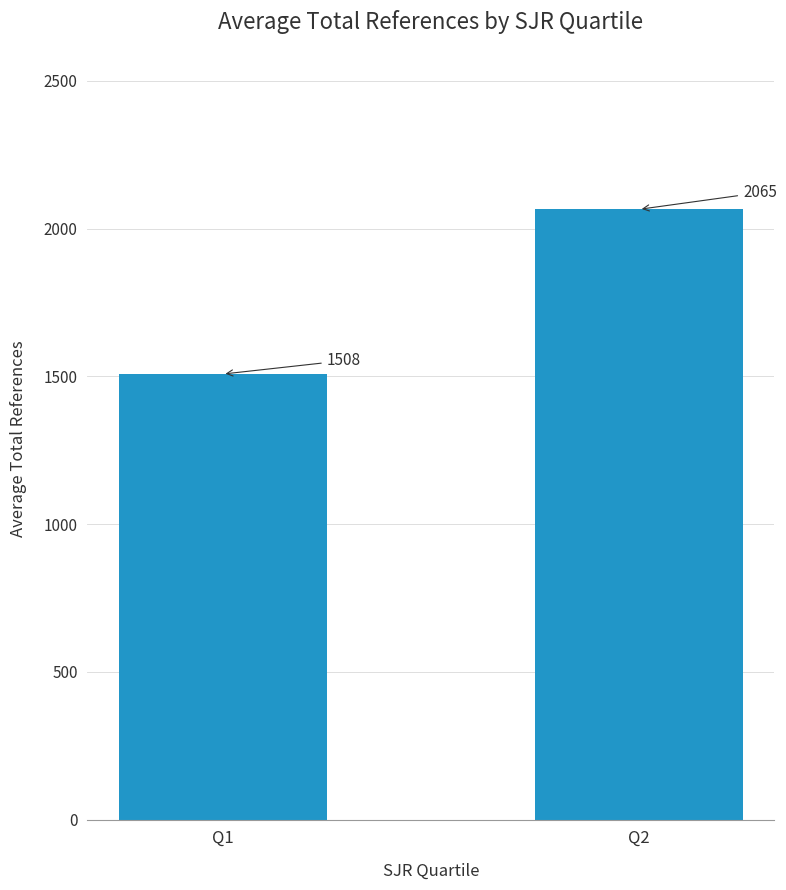

What is the smallest value displayed?

1507.9